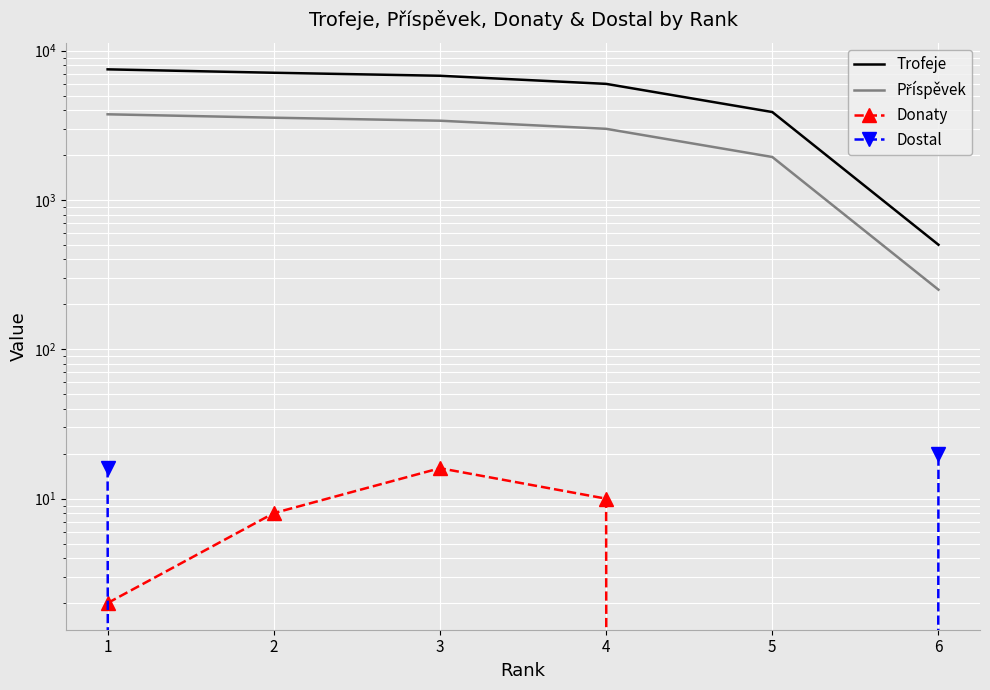

How many data points does each series have?

6